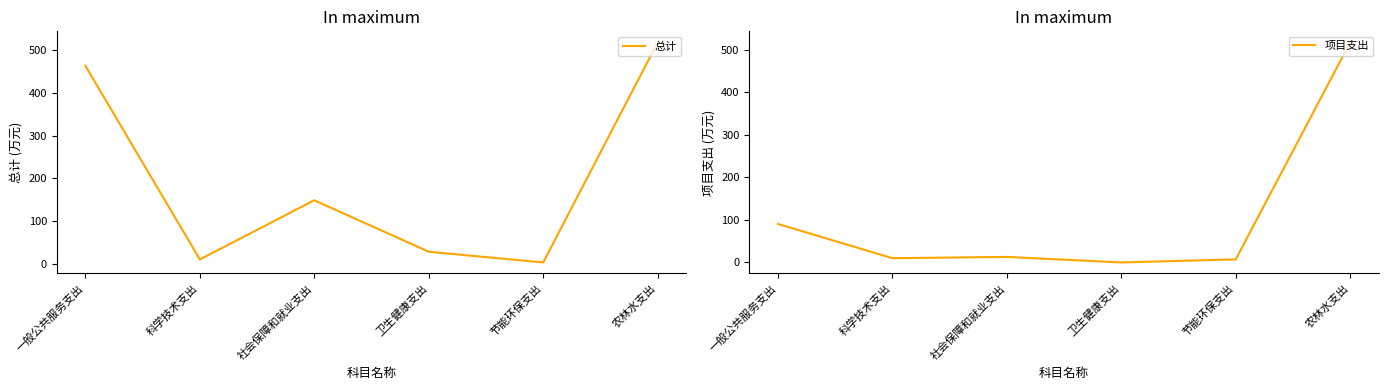

Between which two adjacent categories do 总计 and 项目支出 first intersect?

卫生健康支出 and 节能环保支出